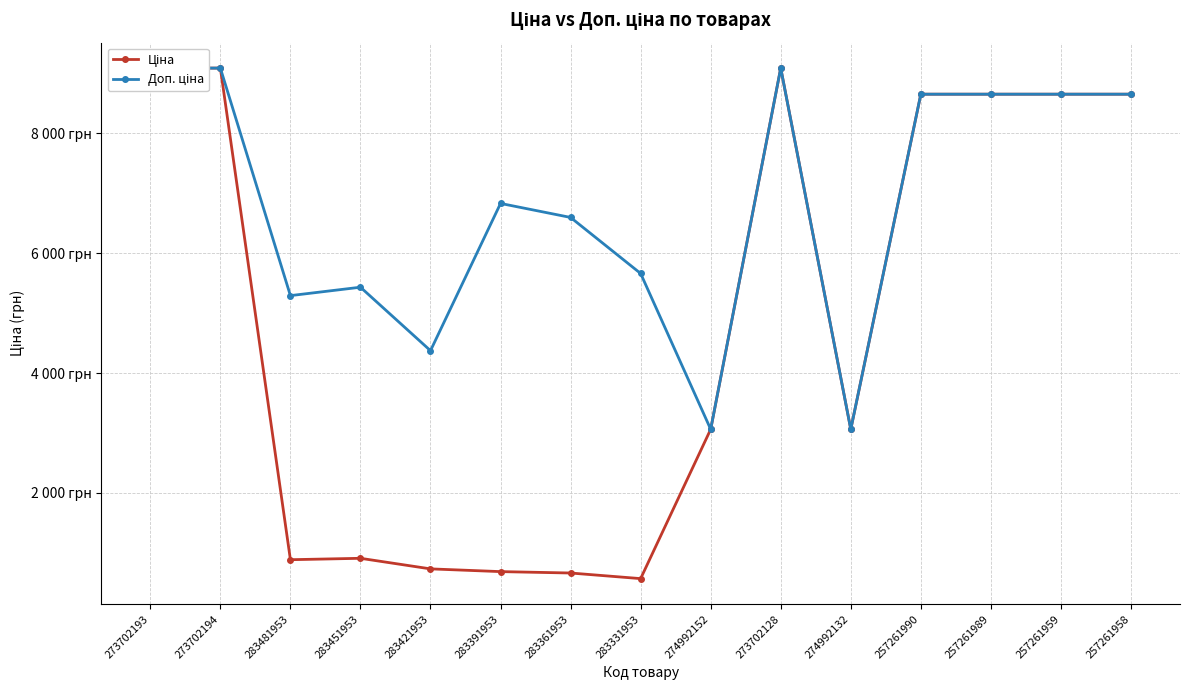

The value of Доп. ціна at 257261990 is 15152.6. True or false?

False